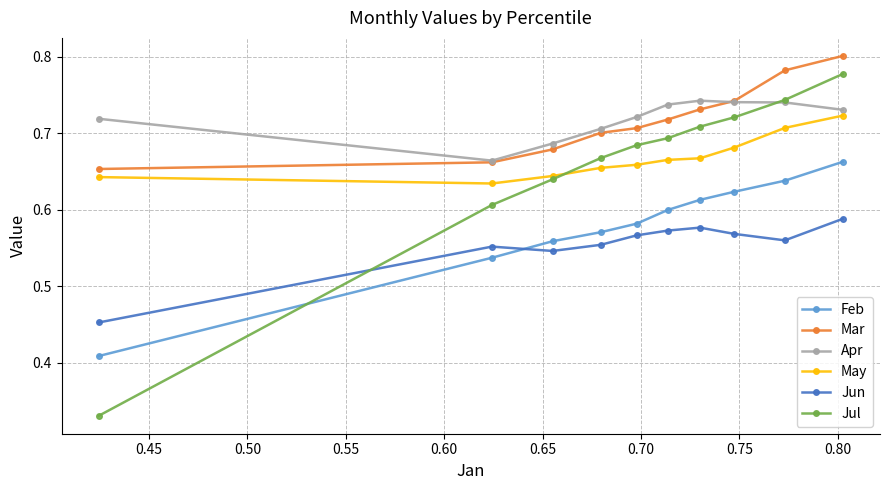

True or false: Jul and Mar intersect in this chart.

False